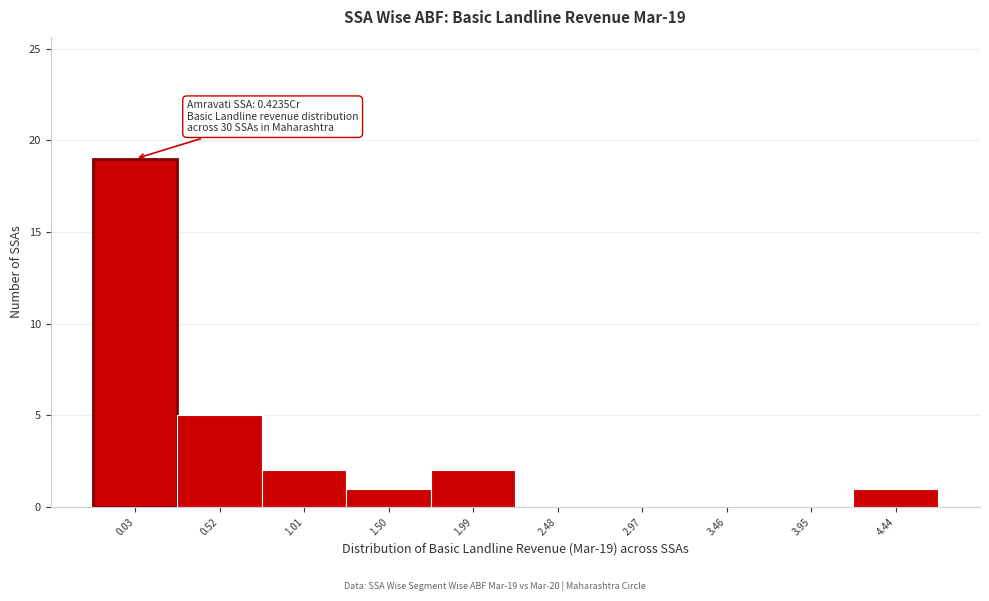

Reading left to right, what are all the values shown in this chart?

0.03=19	0.52=5	1.01=2	1.50=1	1.99=2	2.48=0	2.97=0	3.46=0	3.95=0	4.44=1